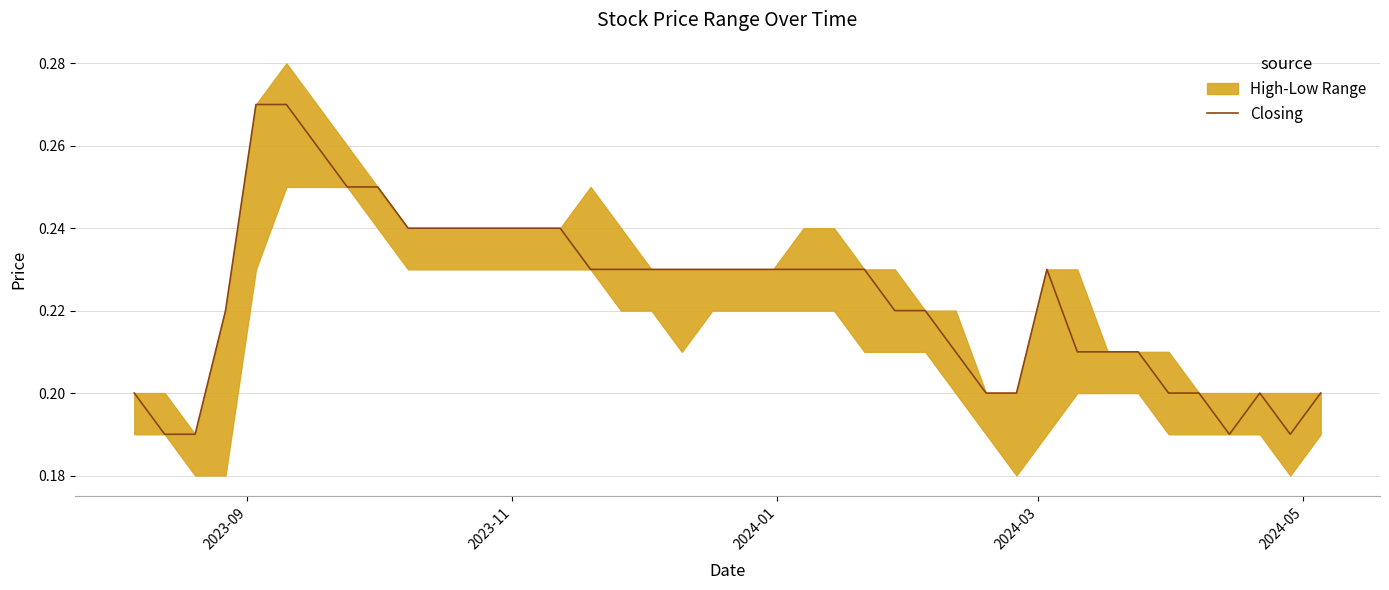

What is the average value?

0.2